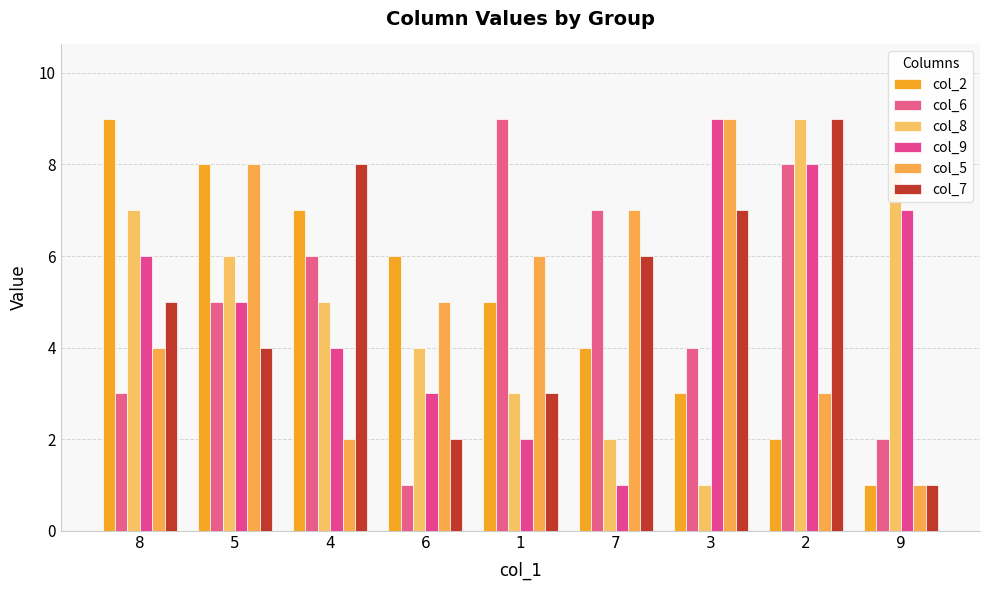

What is the sum of all col_8 values?

45